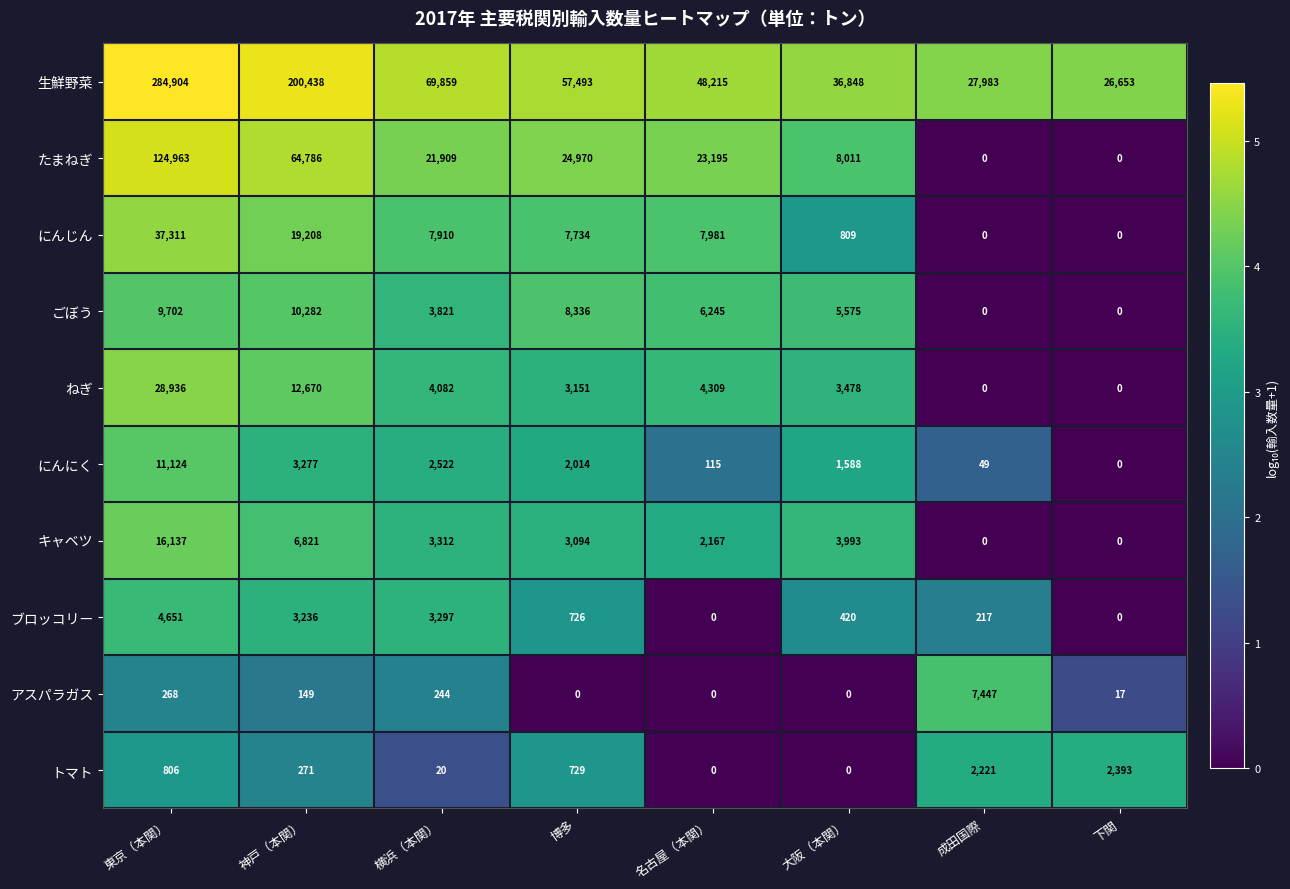

What is the maximum value for 生鮮野菜?

284904